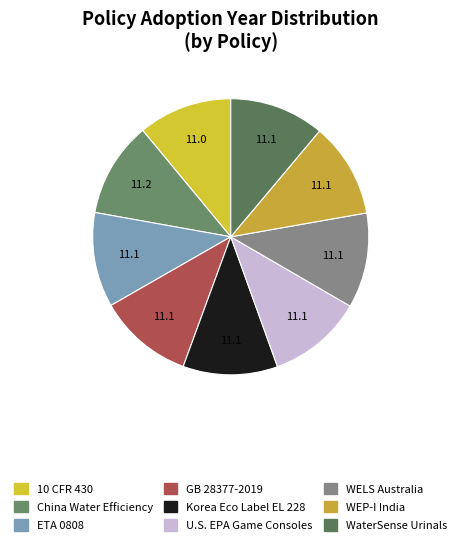

How many slices are in this pie chart?

9